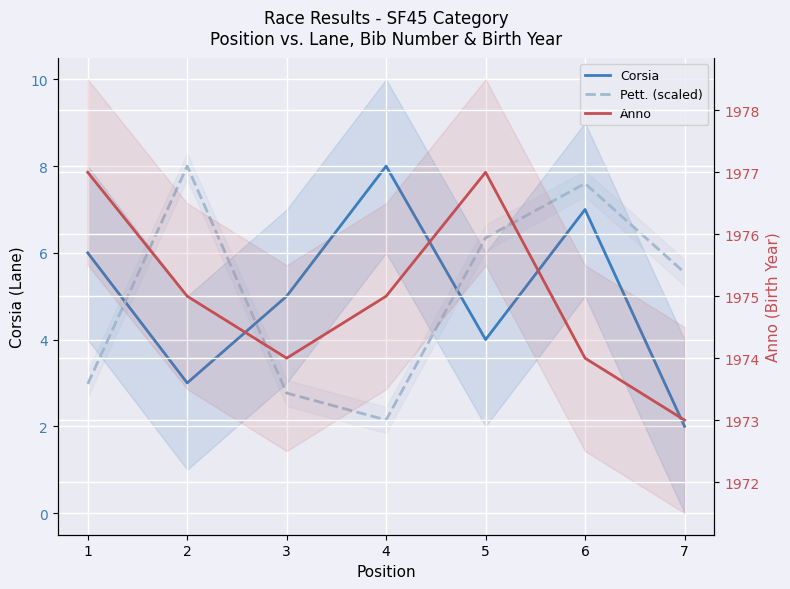

Is this an area chart (filled region under the line)?

No